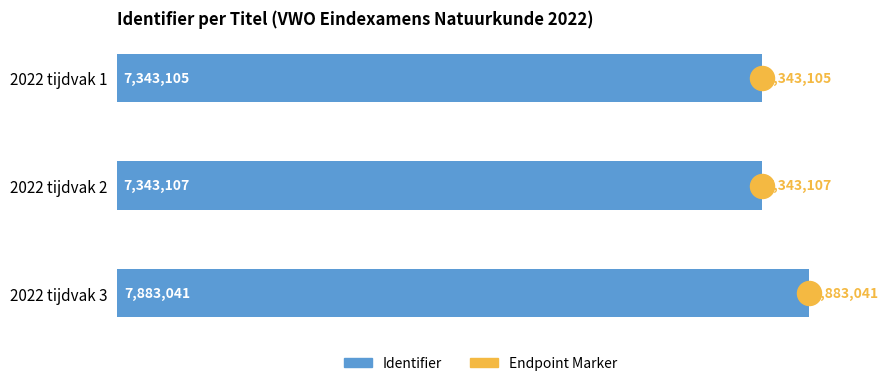

Which has a higher value, 2022 tijdvak 2 or 2022 tijdvak 3?

2022 tijdvak 3